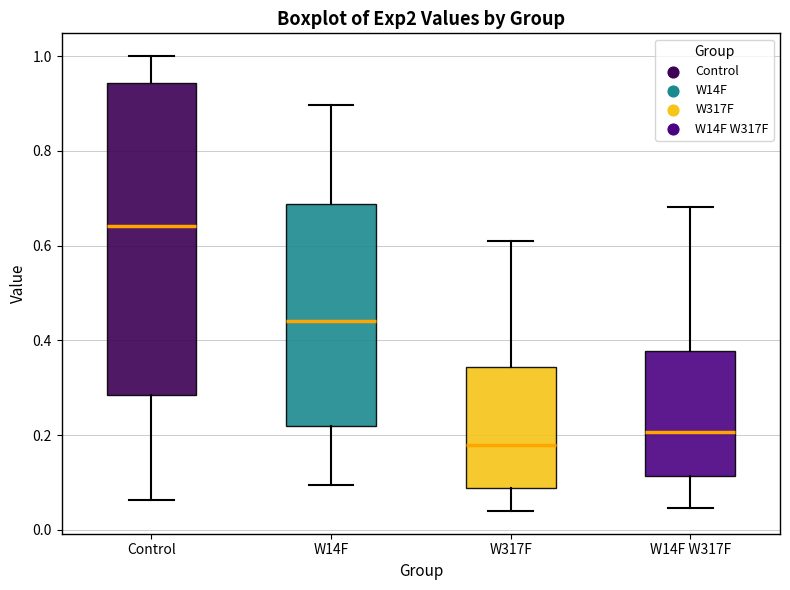

Where does the median line of the box for W14F sit on the y-axis? The values are not printed on the chart, so give them approximately, as read against the axis.

0.44